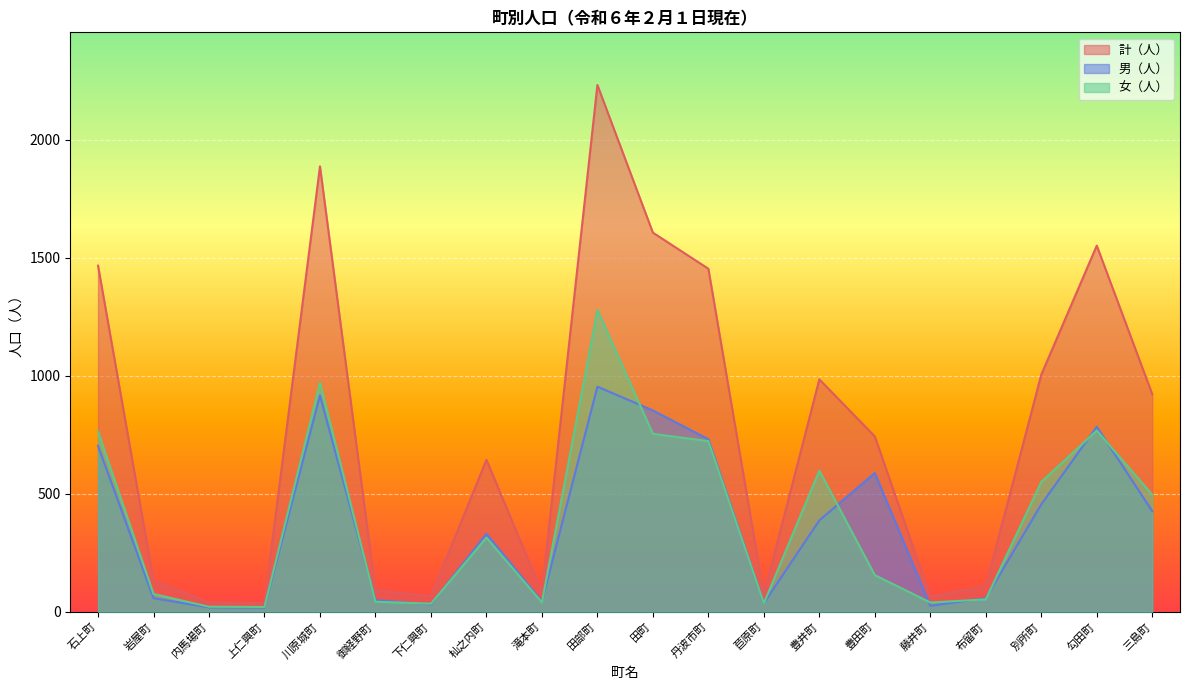

At which label is 計（人） closest to 1135?

別所町